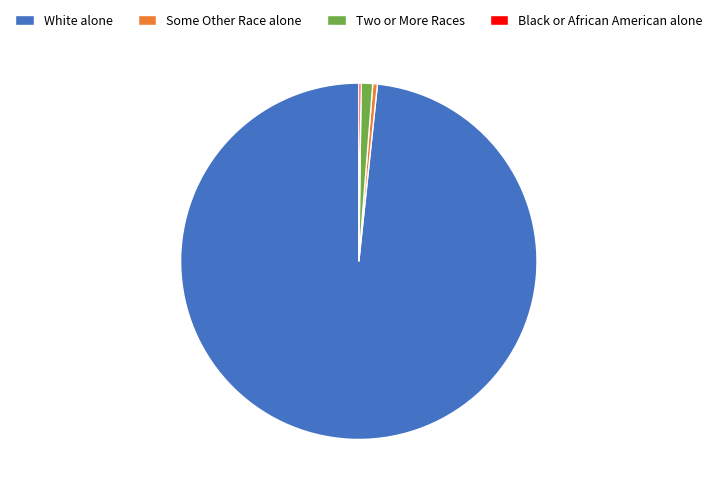

What is the largest slice in the pie chart?

White alone